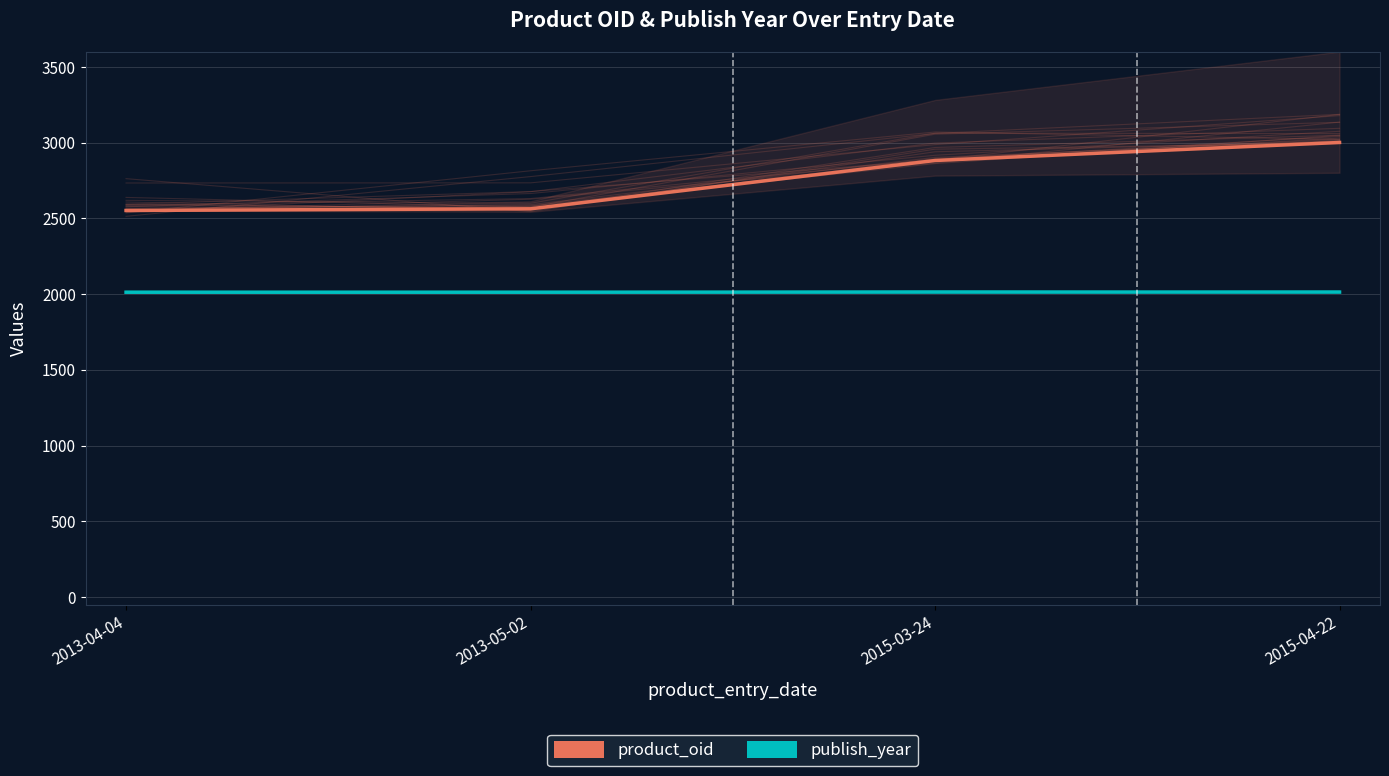

Which label corresponds to the smallest value in the chart?

2013-04-04